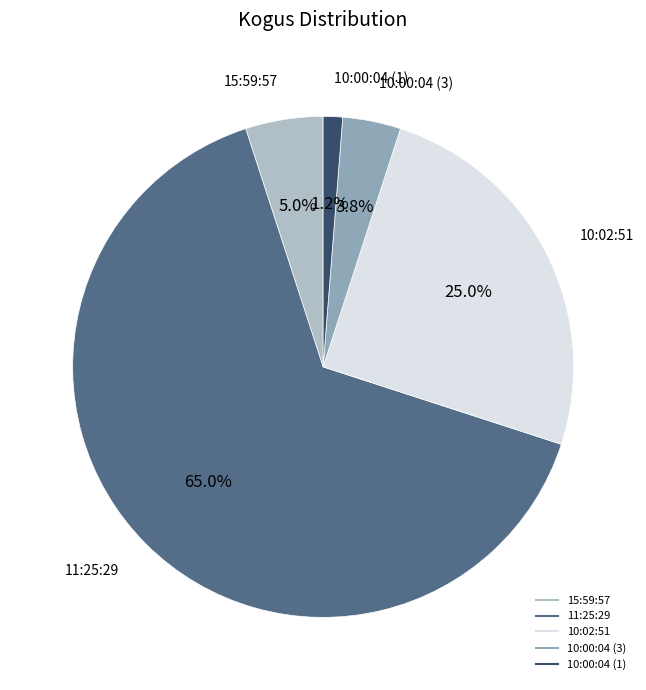

Which slice represents more than half of the pie?

11:25:29